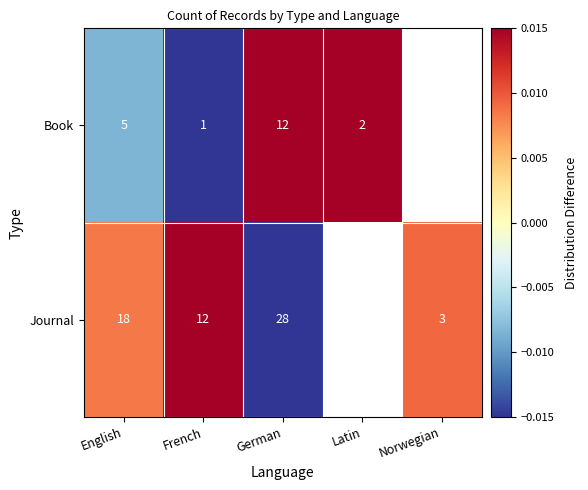

Rank the series at French from highest to lowest value.

Journal, Book